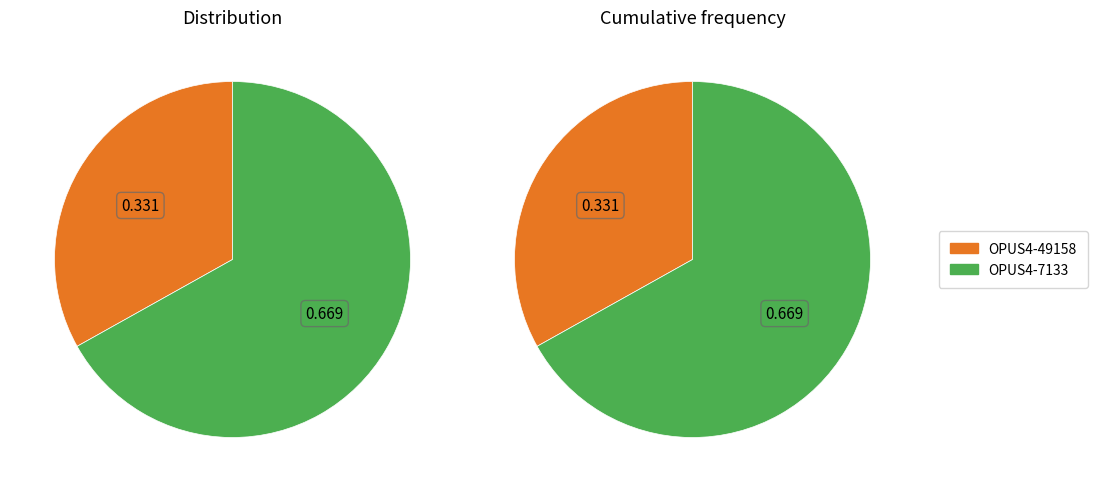

How many segments does this pie chart have?

2